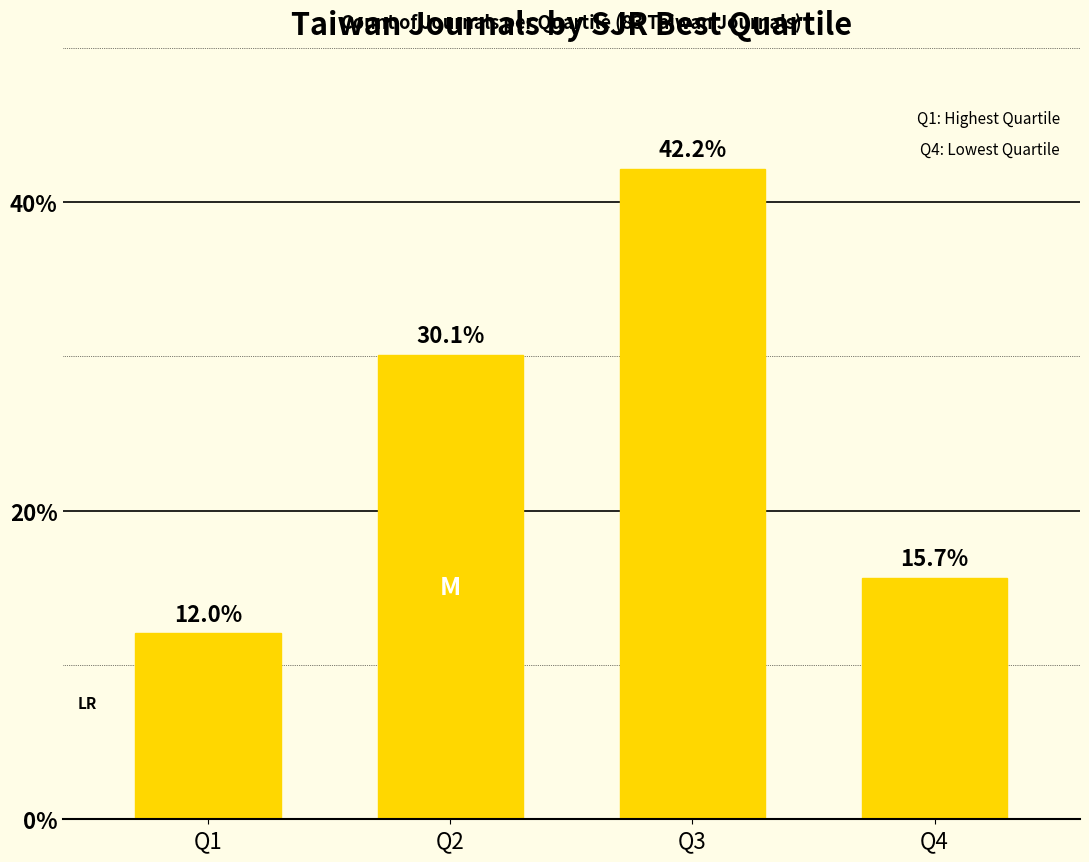

What is the change in value from Q1 to Q3?

+30.1